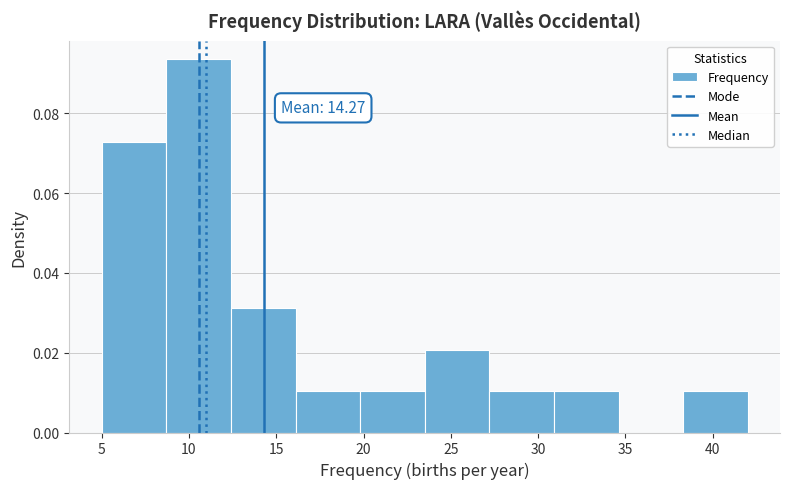

Over which range of the x-axis is the bar tallest?

8.7 to 12.4